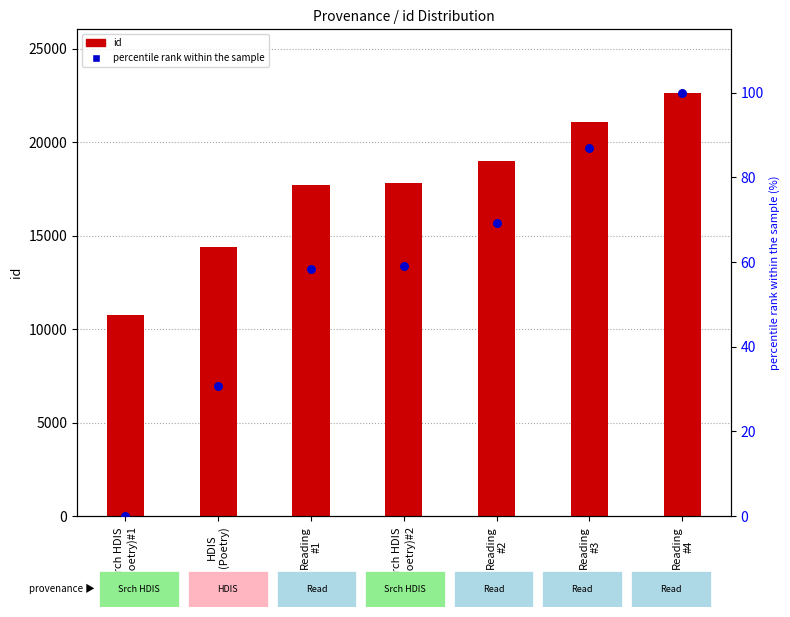

Which series has the largest total across all categories?

id